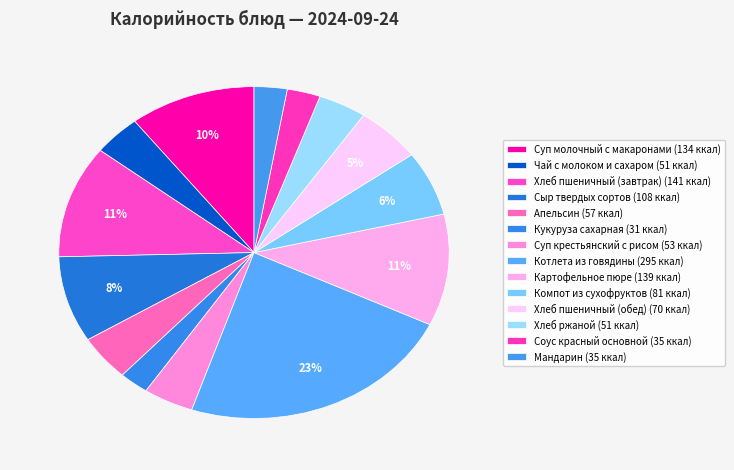

How many slices are in this pie chart?

14